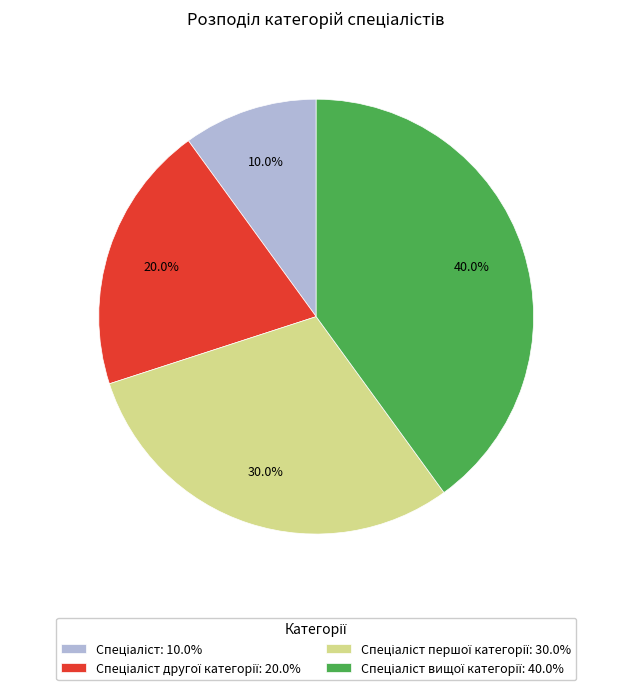

Is there a majority slice in this chart?

No